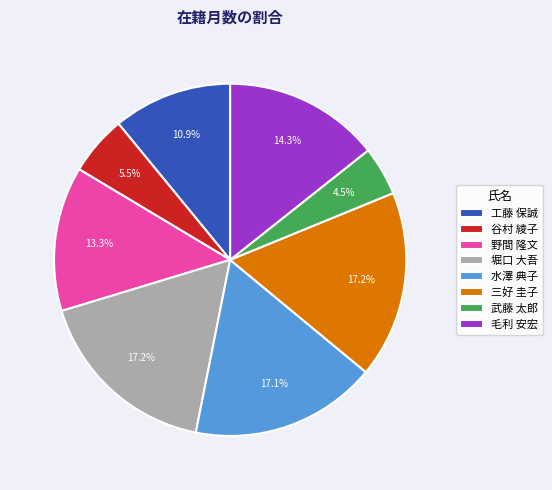

Which category has the smallest portion of the pie?

武藤 太郎